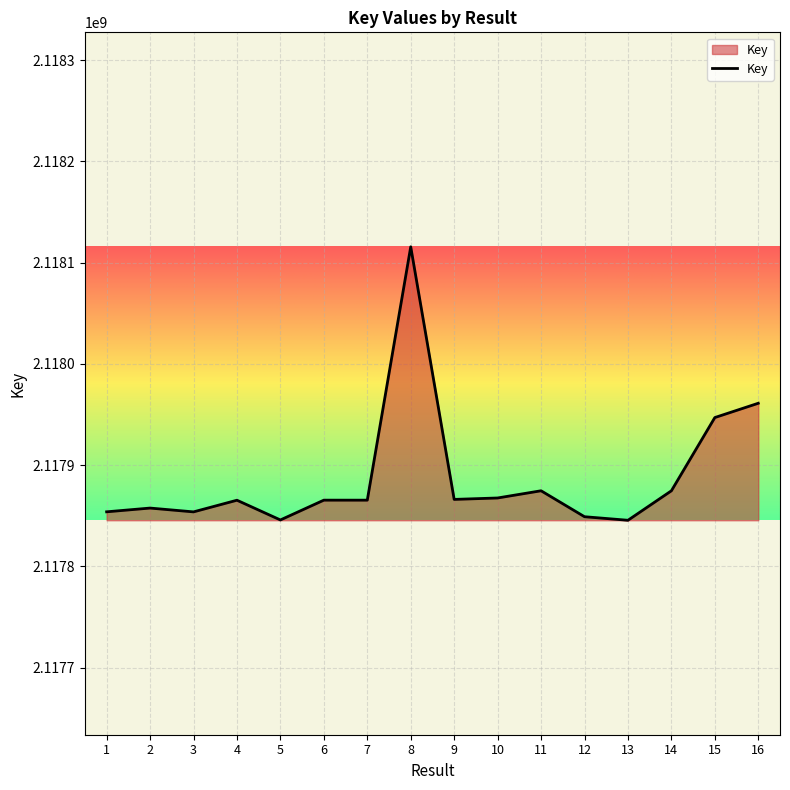

Approximately how many times larger is the value at 7 compared to 3?

1.0